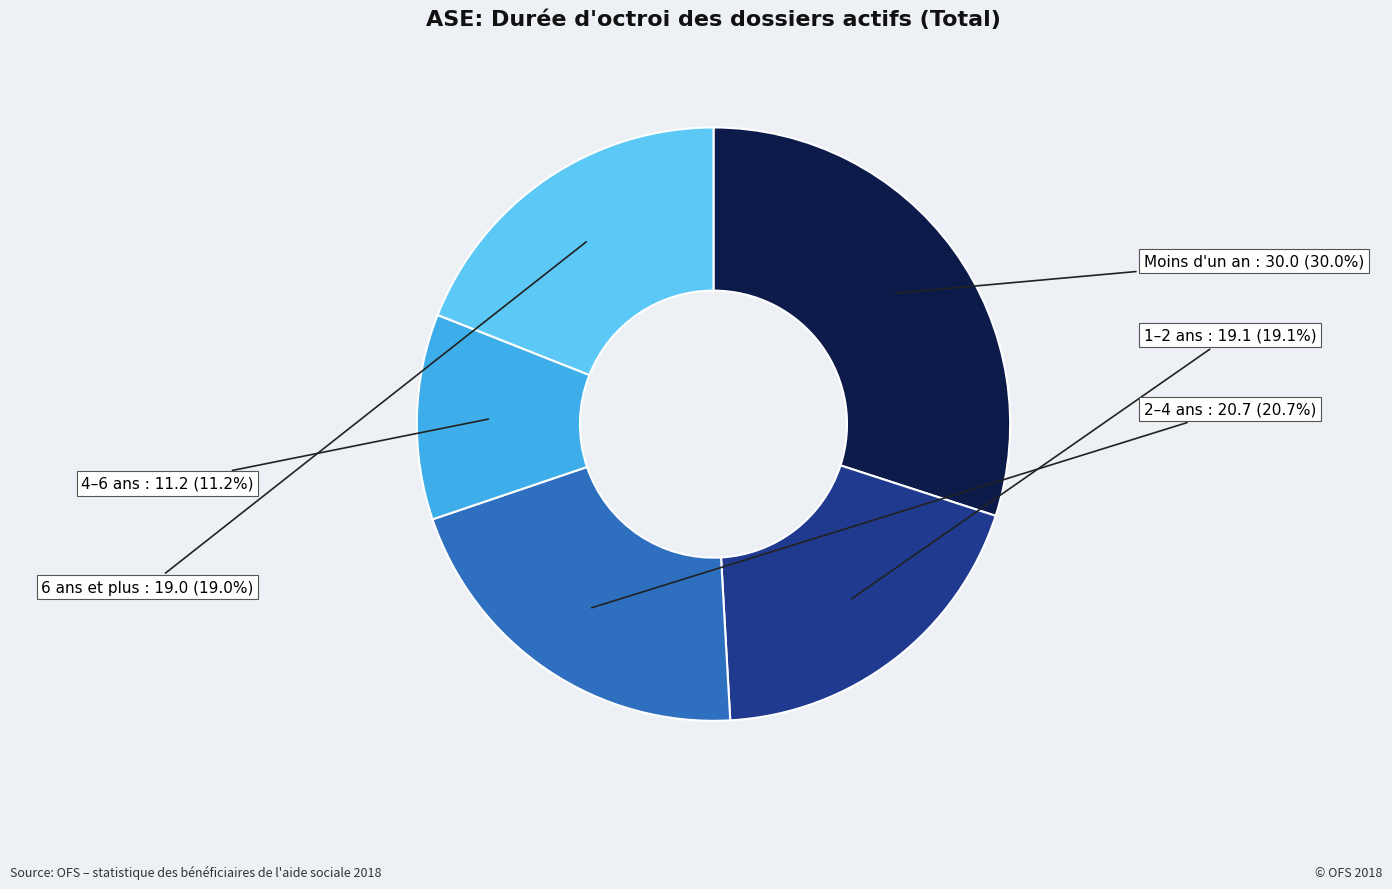

Is there a majority slice in this chart?

No